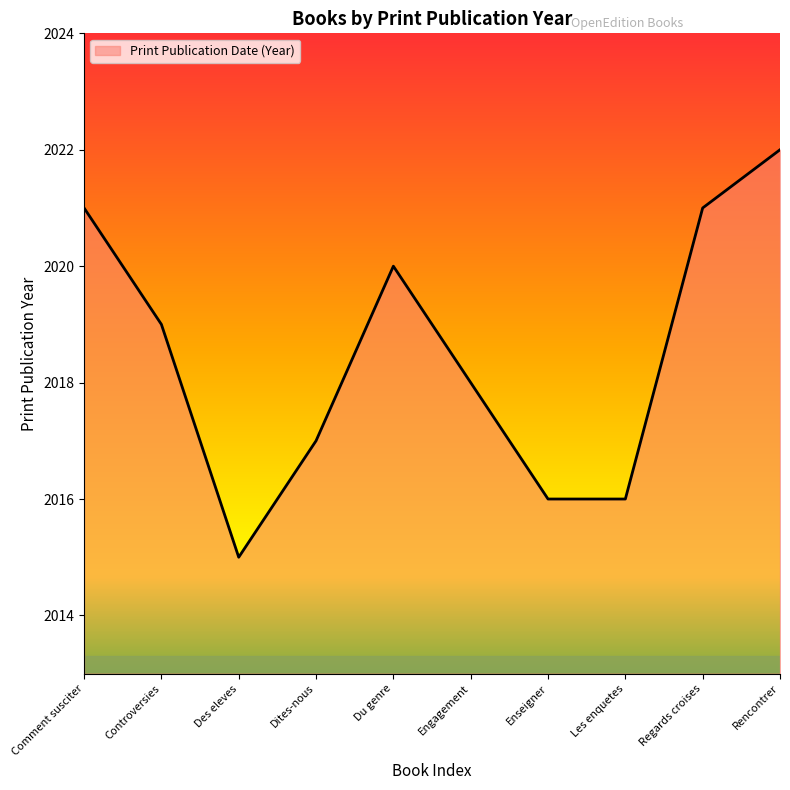

True or false: there are more than 1 points higher than both neighbors.

False